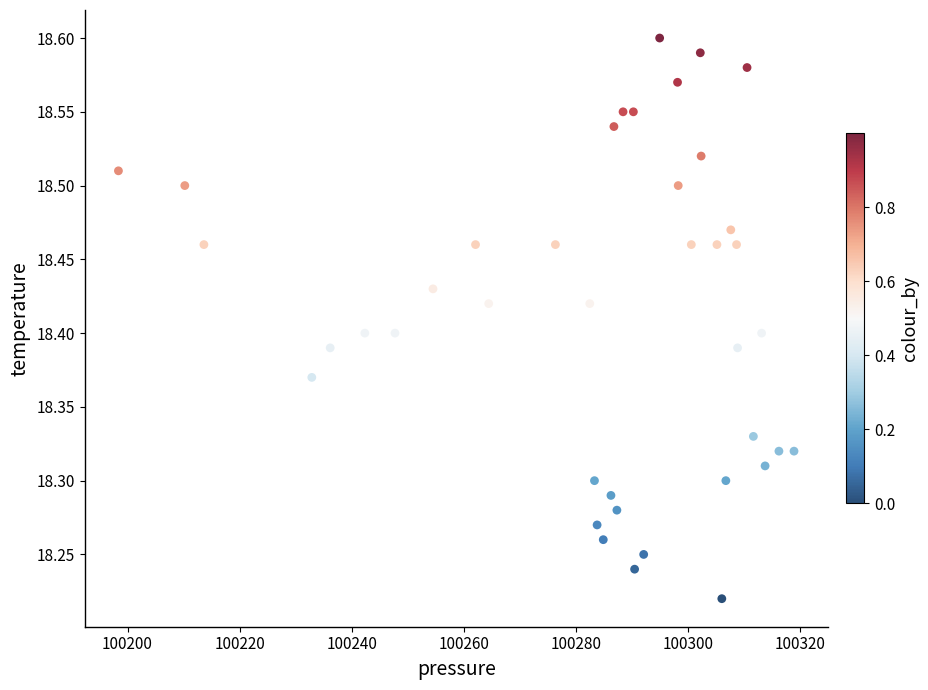

What is the range of Y values (max minus min)?

0.4